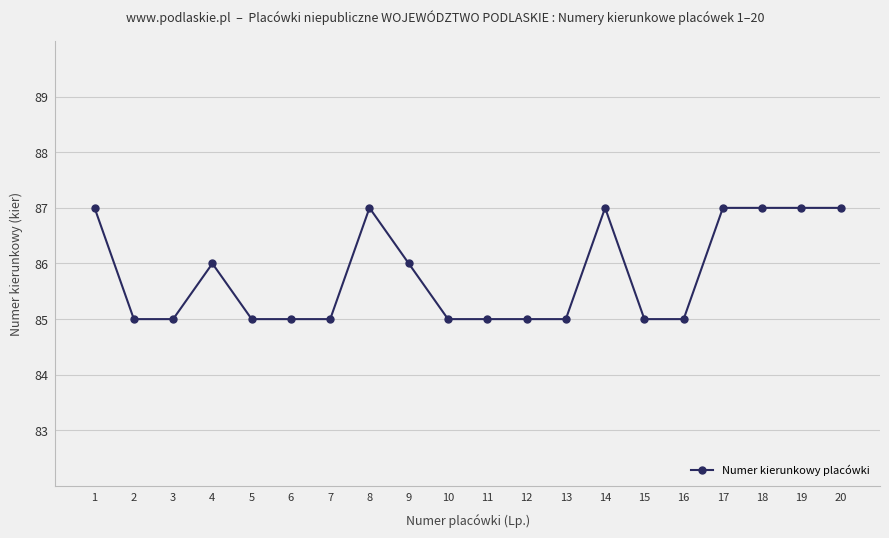

How many values are between 85 and 87?

20